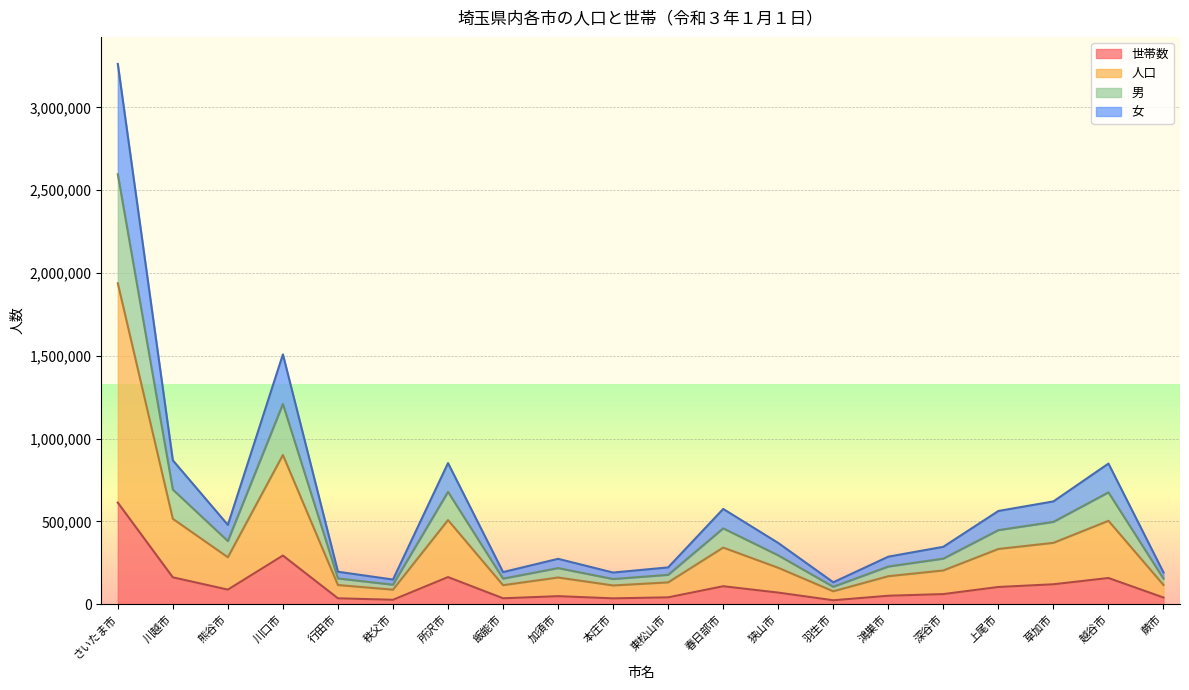

The 男 series shows 224748 at 本庄市. True or false?

False